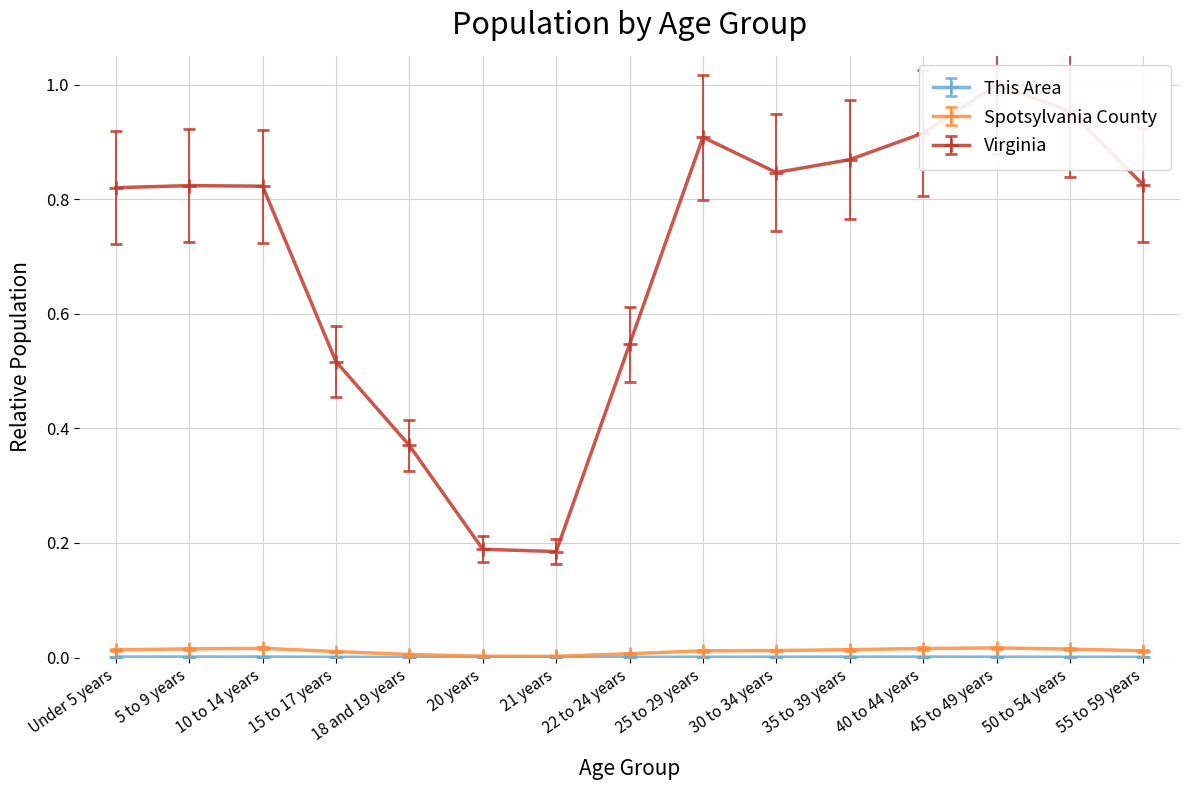

True or false: This Area has a value of 0.0 at 25 to 29 years.

False